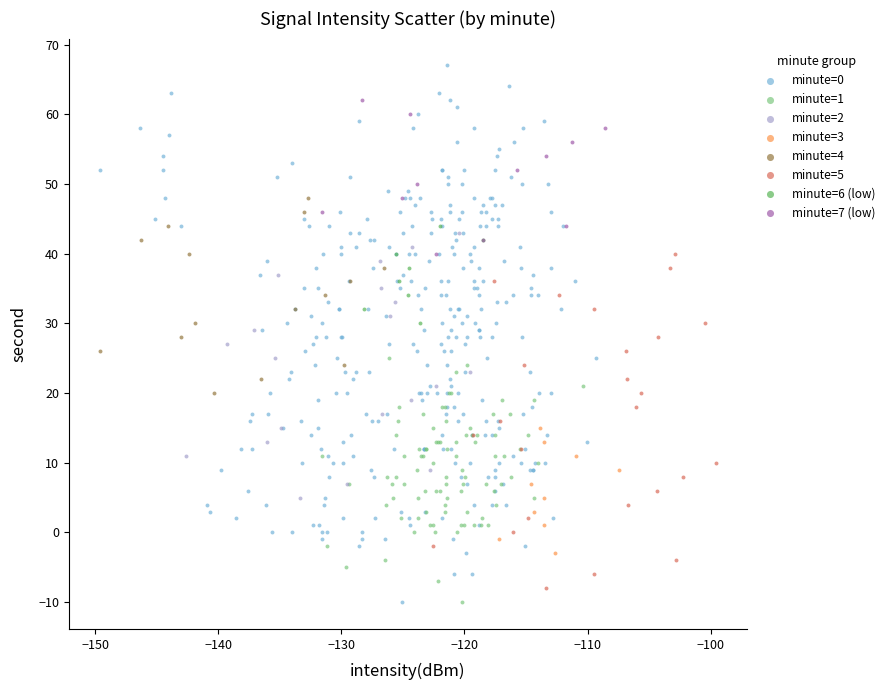

Which series has the largest Y range (max minus min)?

minute=0